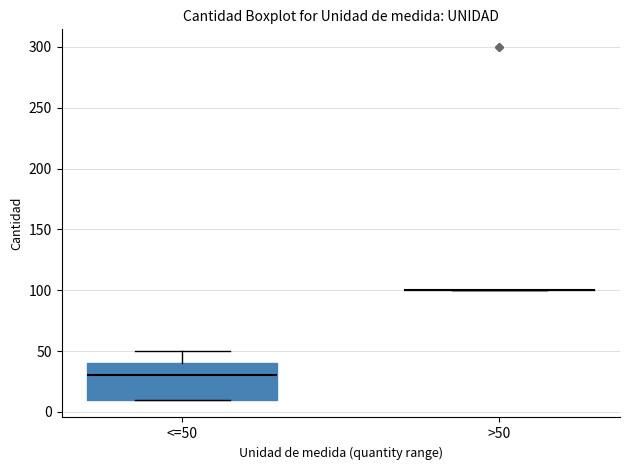

Comparing the boxes themselves (not the whiskers), which one is the tallest?

<=50